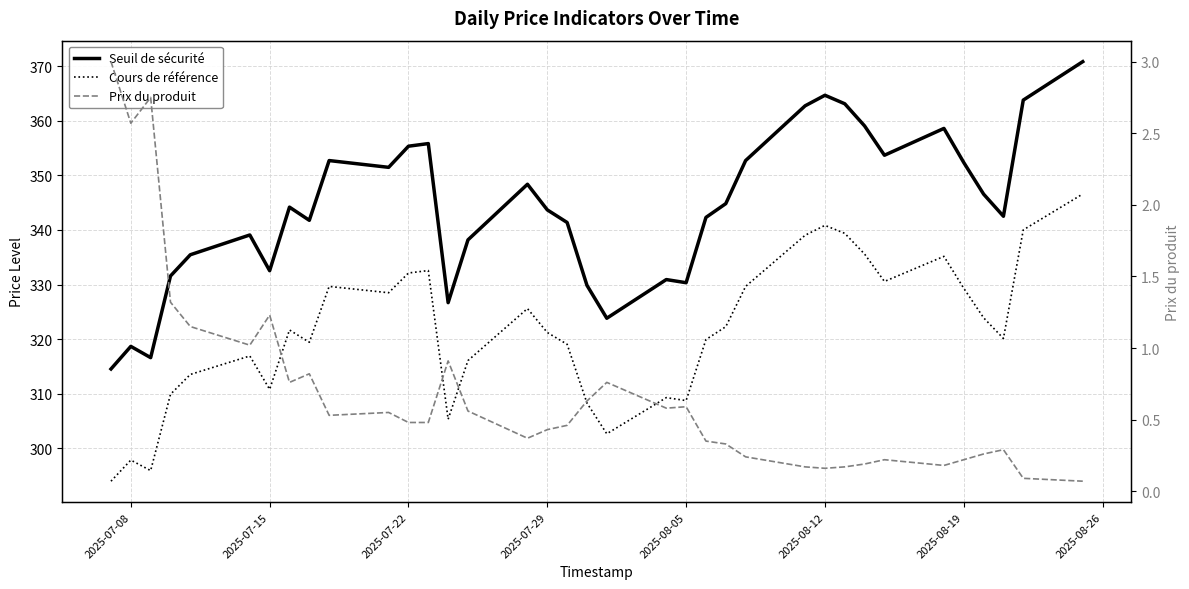

Is the value of Seuil de sécurité at 8 greater than the value of Prix du produit at 27?

Yes